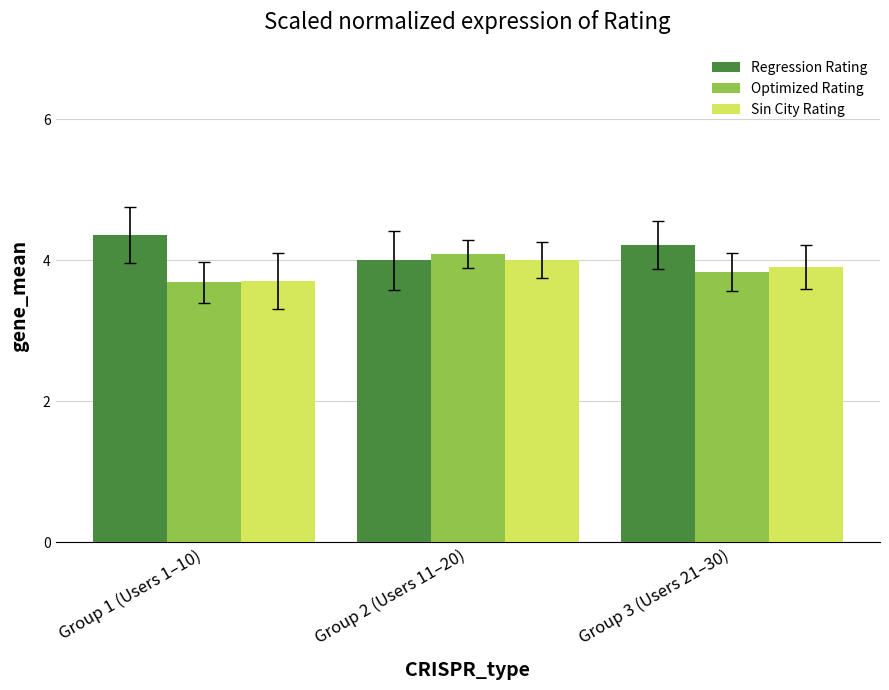

Which category has the highest value in the Optimized Rating series?

Group 2 (Users 11–20)